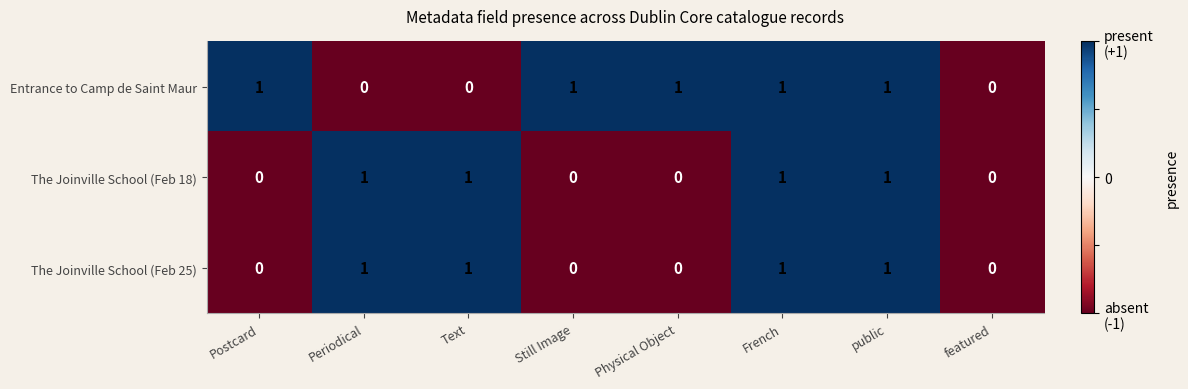

How many data points does each series have?

8